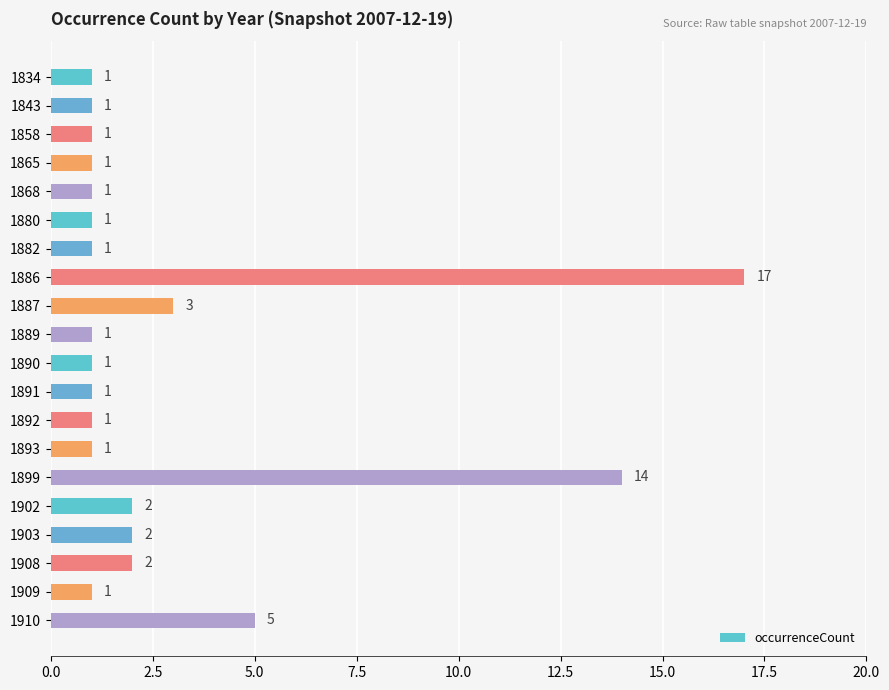

Read the value at 1886, to the nearest 5.

15